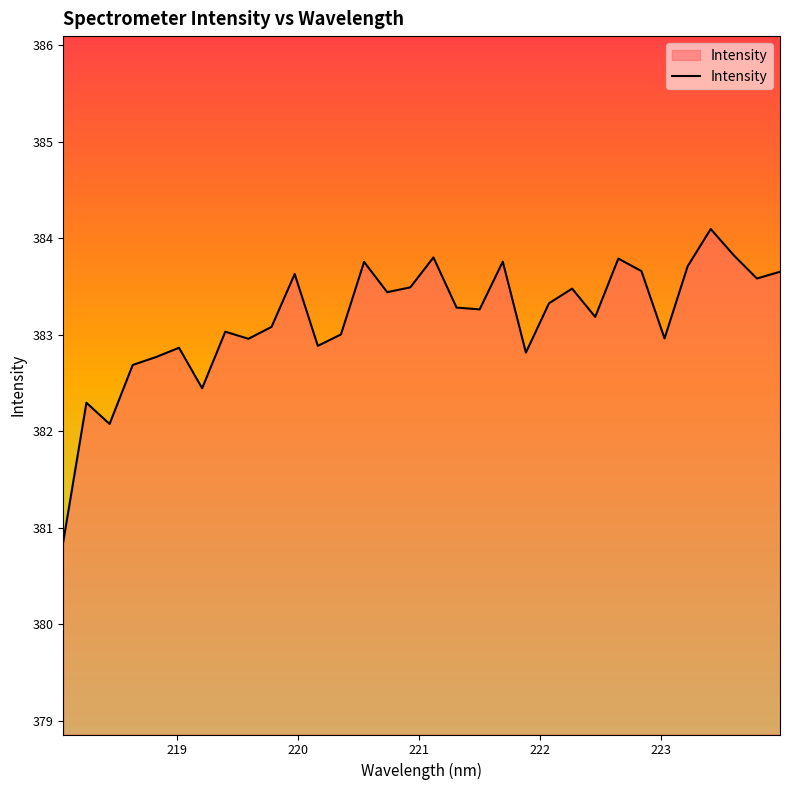

What is the minimum value shown in the chart?

380.9